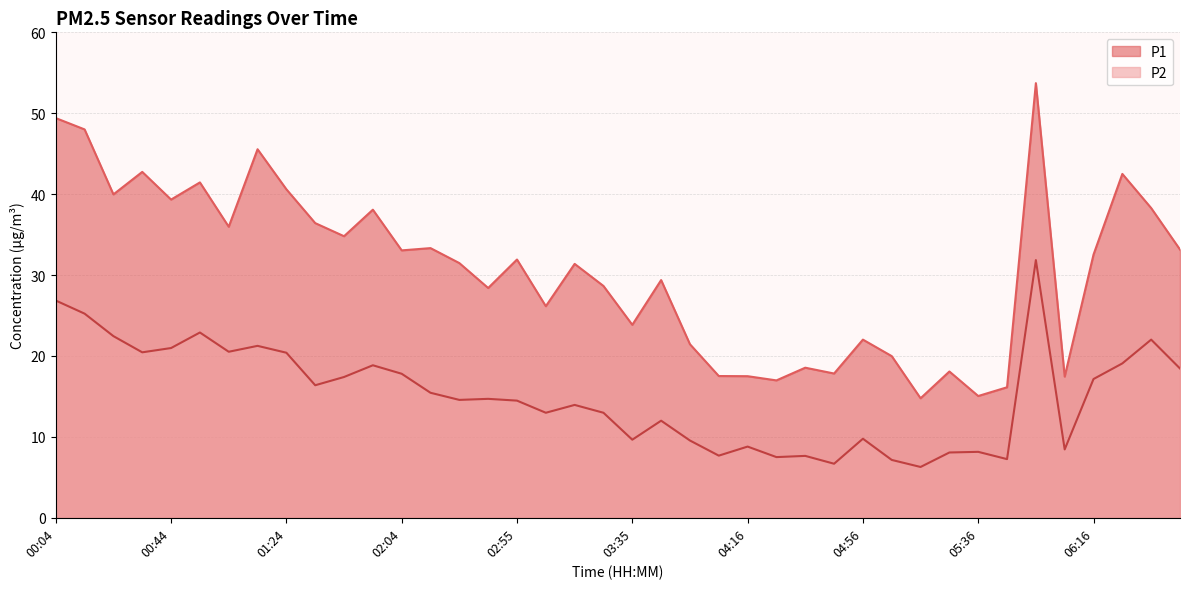

What are all the series names shown in the legend?

P1, P2